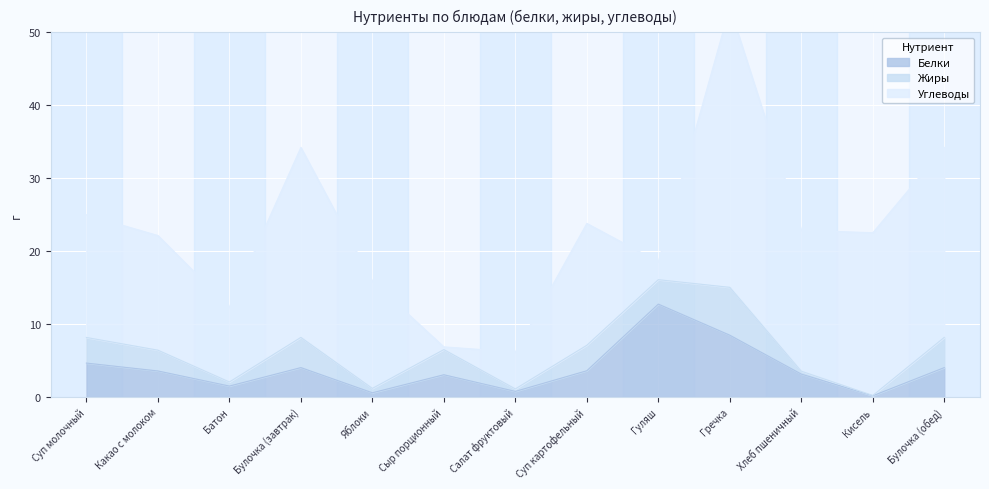

Rank the series at Яблоки from highest to lowest value.

Углеводы, Белки, Жиры